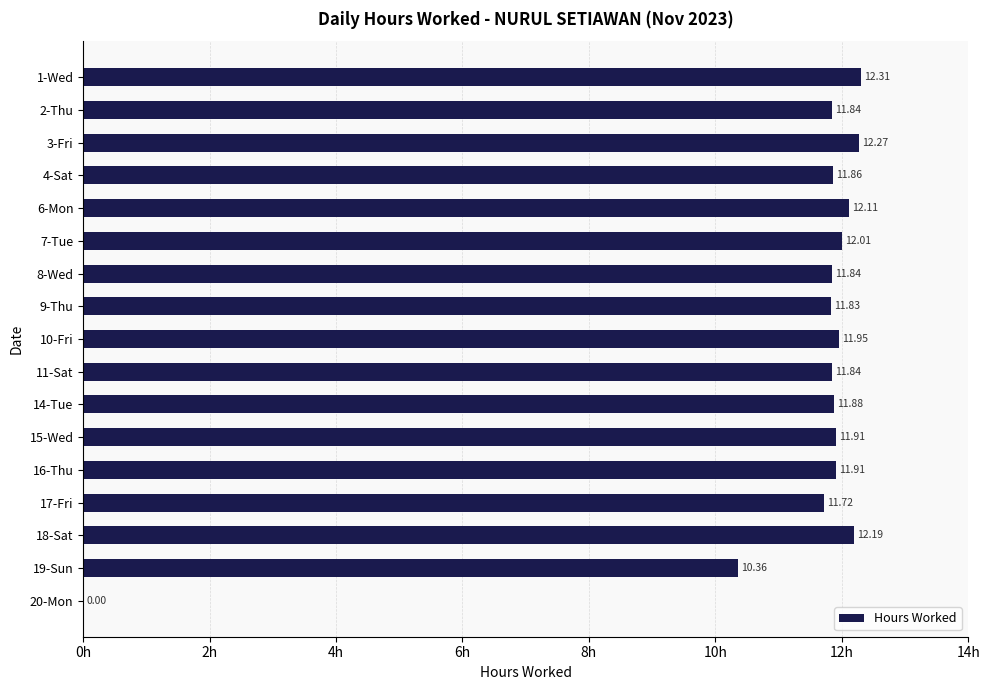

What is the sum of all values?

189.8